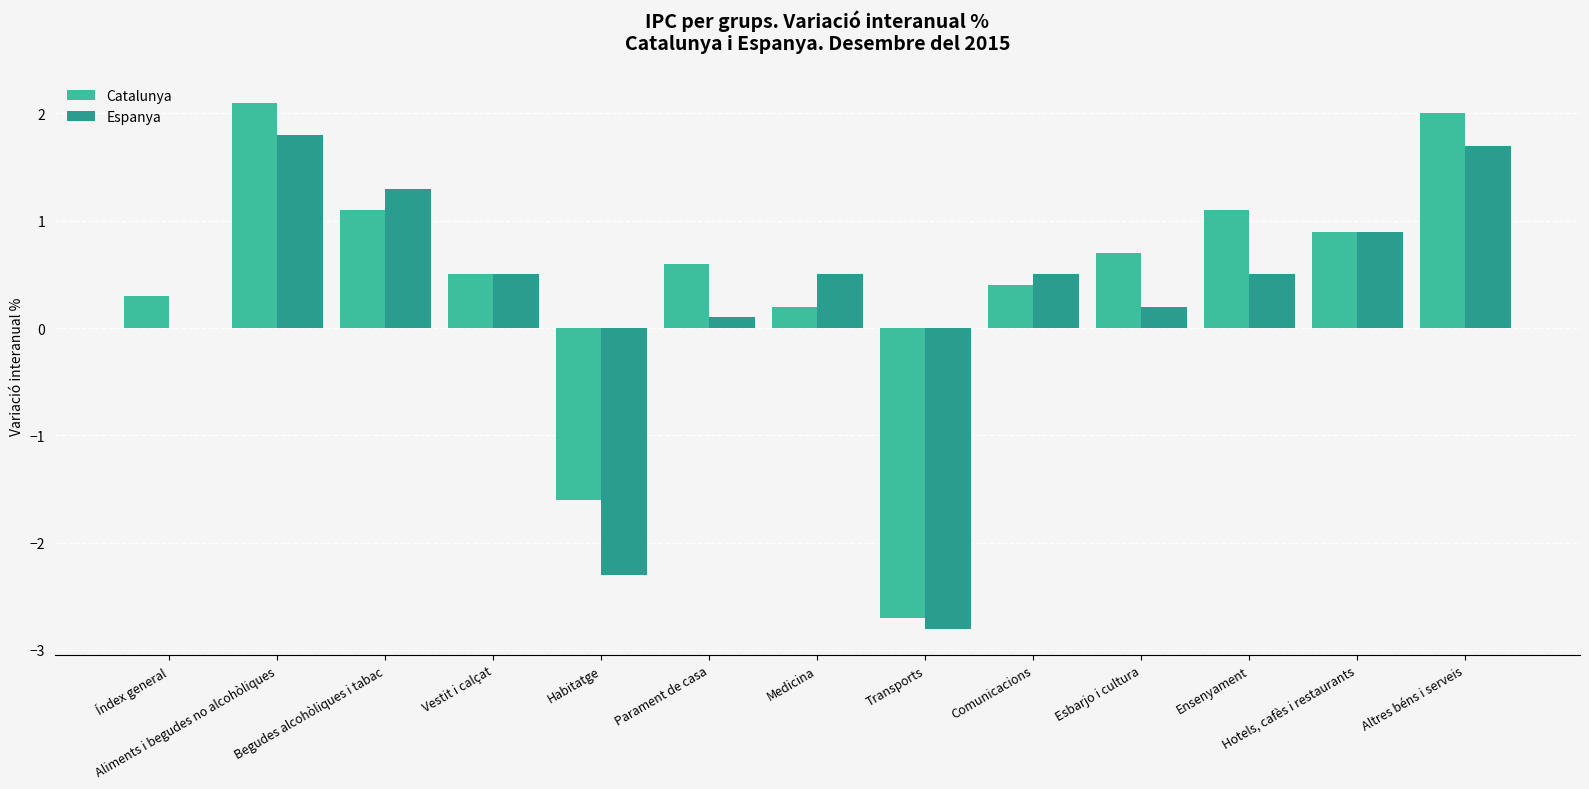

How many data points does each series have?

13